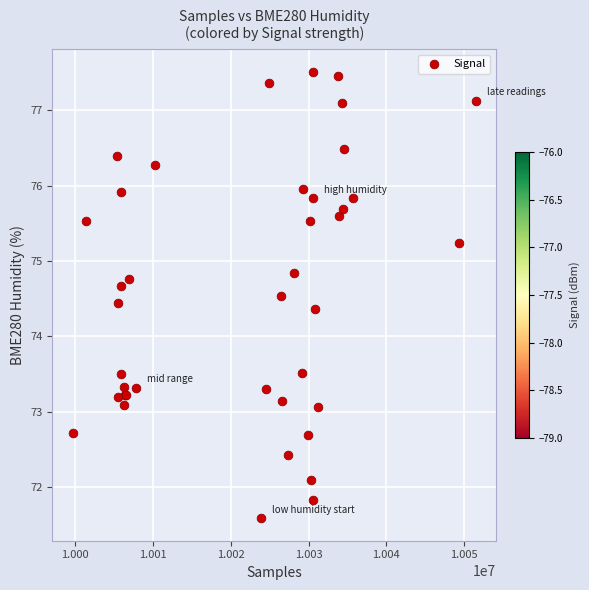

What Y value in the scatter plot is closest to 74?

74.4